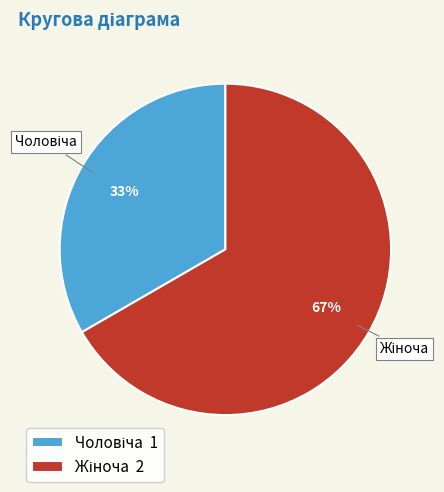

To the nearest percent, what is the average slice percentage?

50%